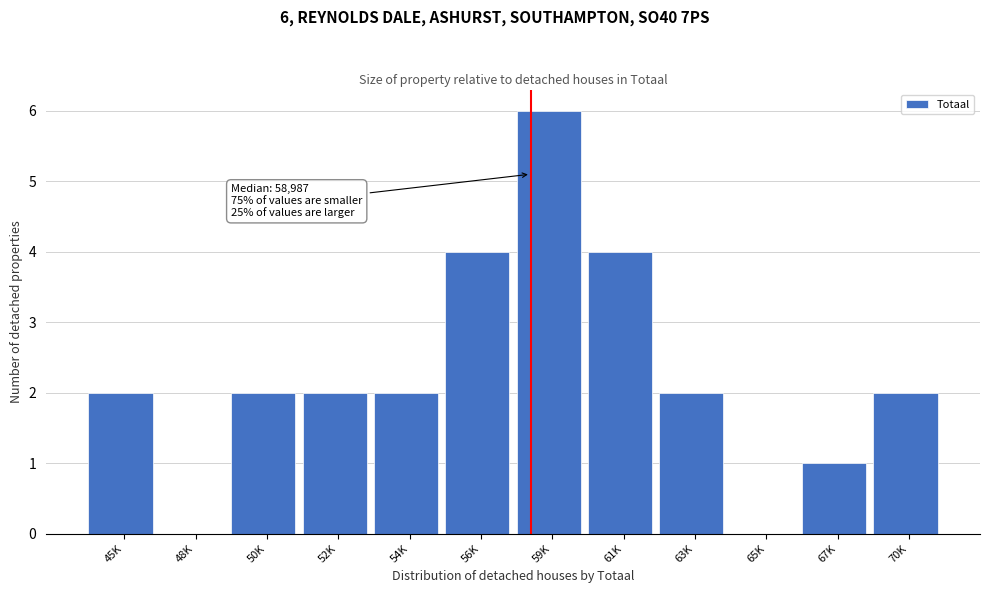

Reading right to left, list all the values displayed in this chart.

70K=2	67K=1	65K=0	63K=2	61K=4	59K=6	56K=4	54K=2	52K=2	50K=2	48K=0	45K=2